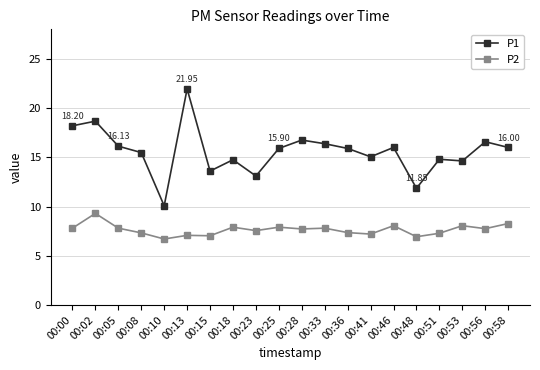

The value of P2 at 00:48 is 6.9. True or false?

True